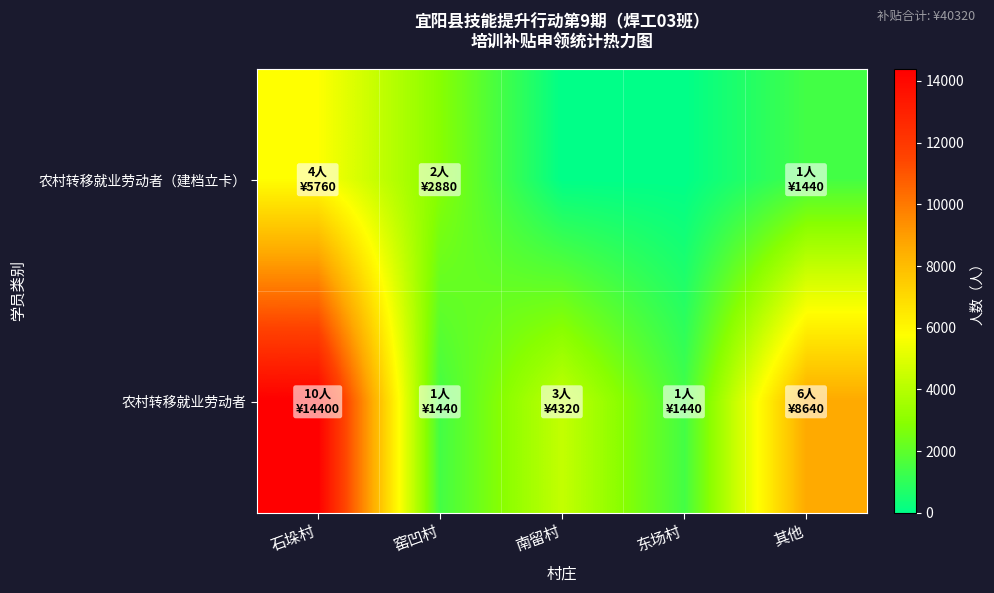

Reading left to right, what are all the values shown in this chart?

农村转移就业劳动者（建档立卡）: 石垛村=5760	窑凹村=2880	南留村=0	东场村=0	其他=1440
农村转移就业劳动者: 石垛村=14400	窑凹村=1440	南留村=4320	东场村=1440	其他=8640